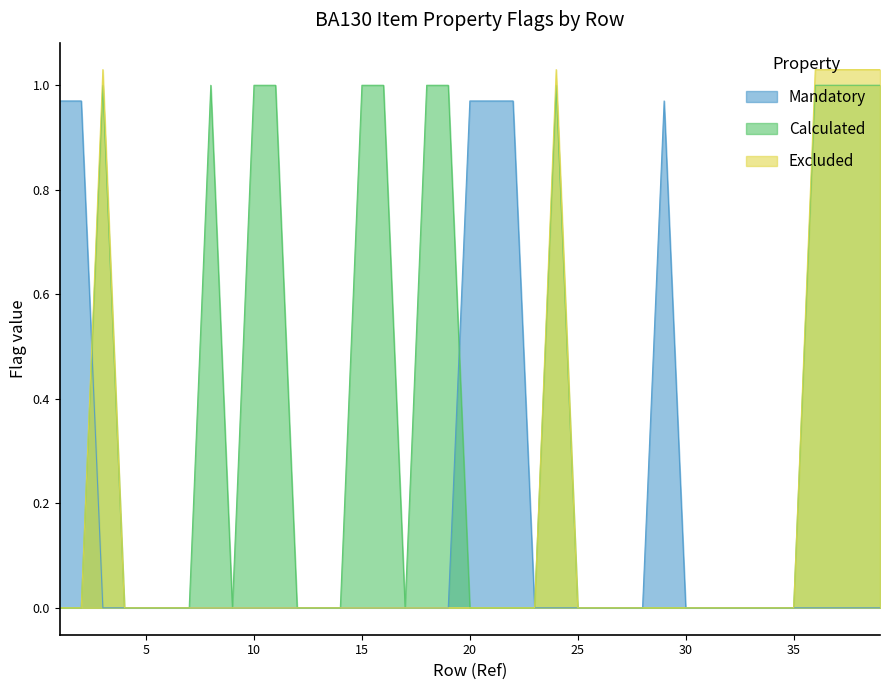

How many data points in Calculated are above 0?

13